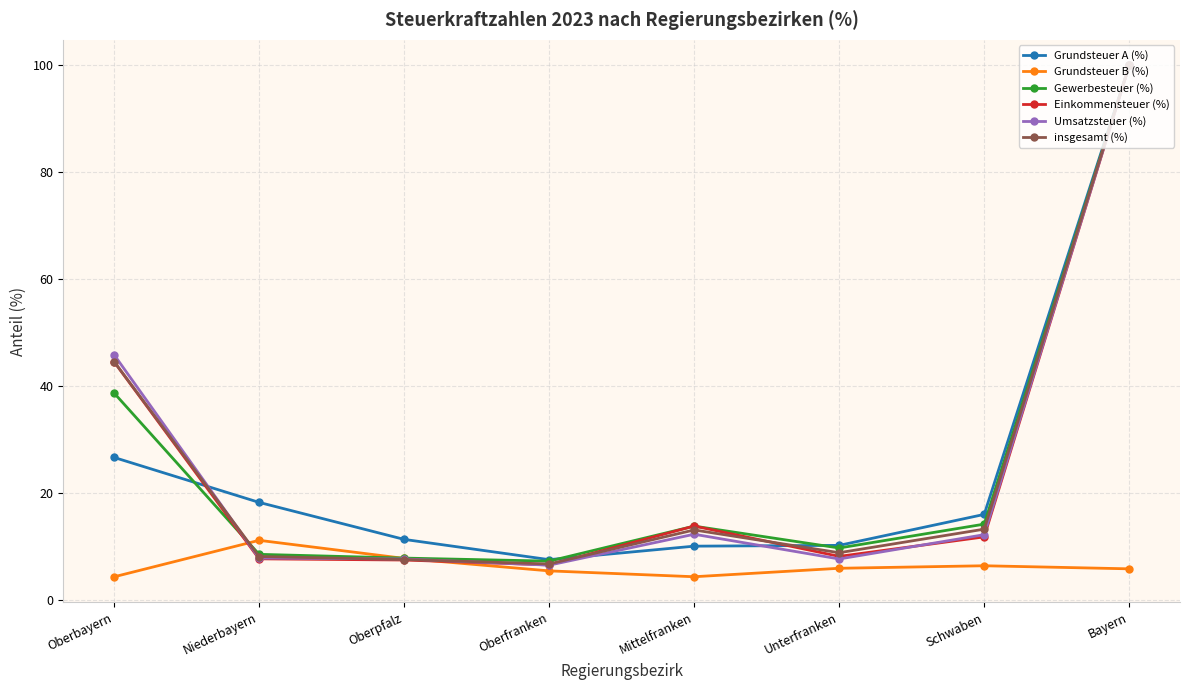

At which category is the sum across all series the highest?

Bayern